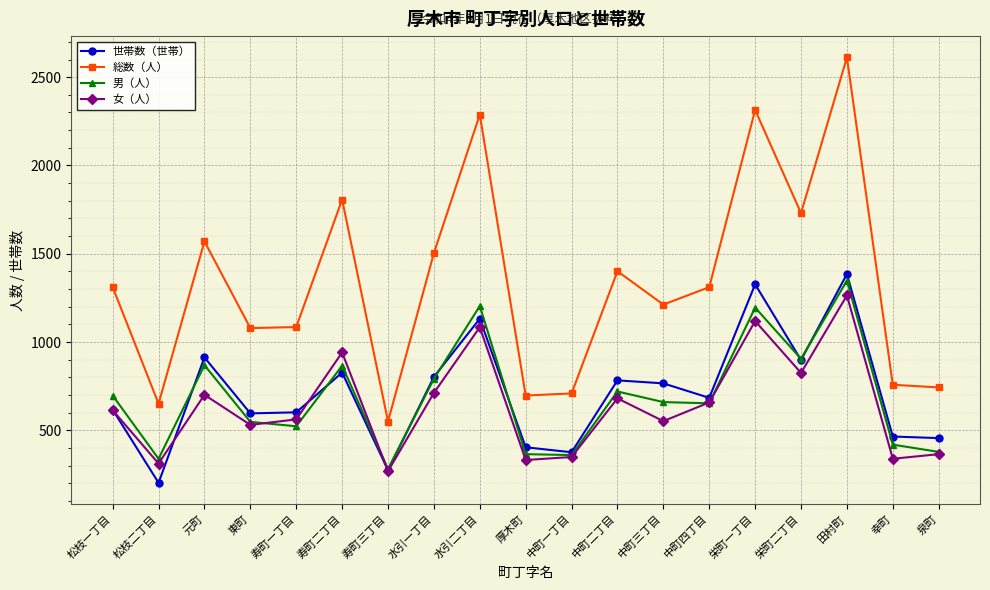

True or false: 男（人） and 総数（人） intersect in this chart.

False